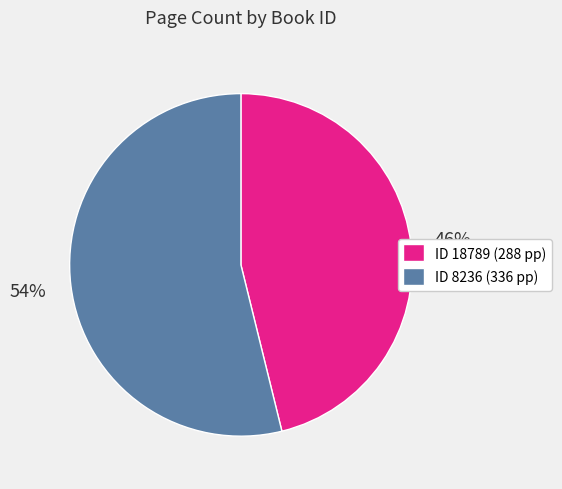

To the nearest percent, what percentage of the pie is ID 8236 (336 pp)?

54%